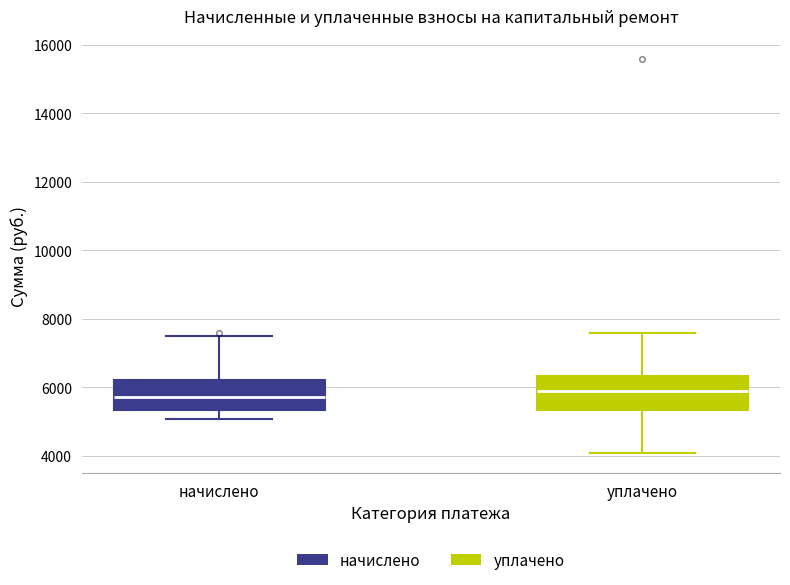

Which box has the lowest median line?

начислено